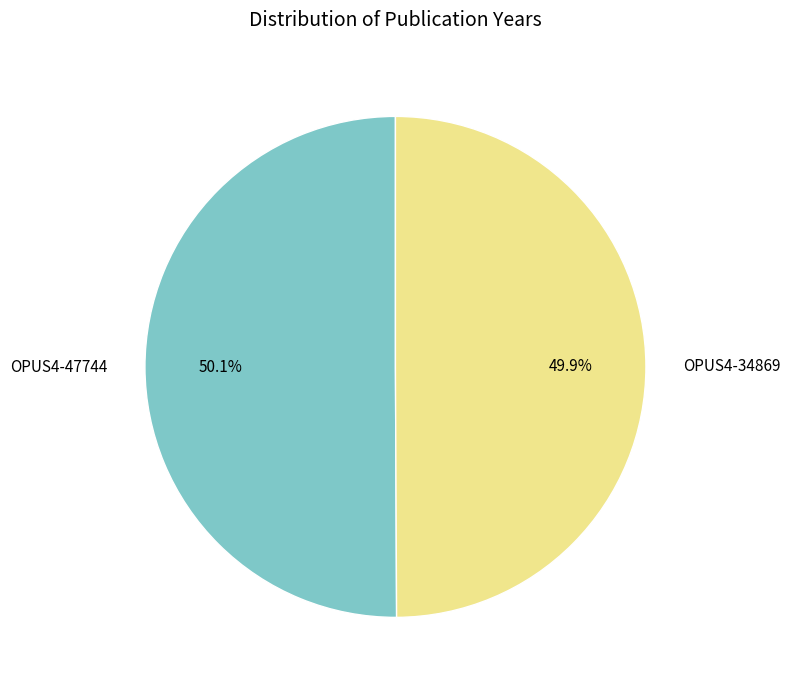

Is there any slice that represents more than half of the pie?

Yes